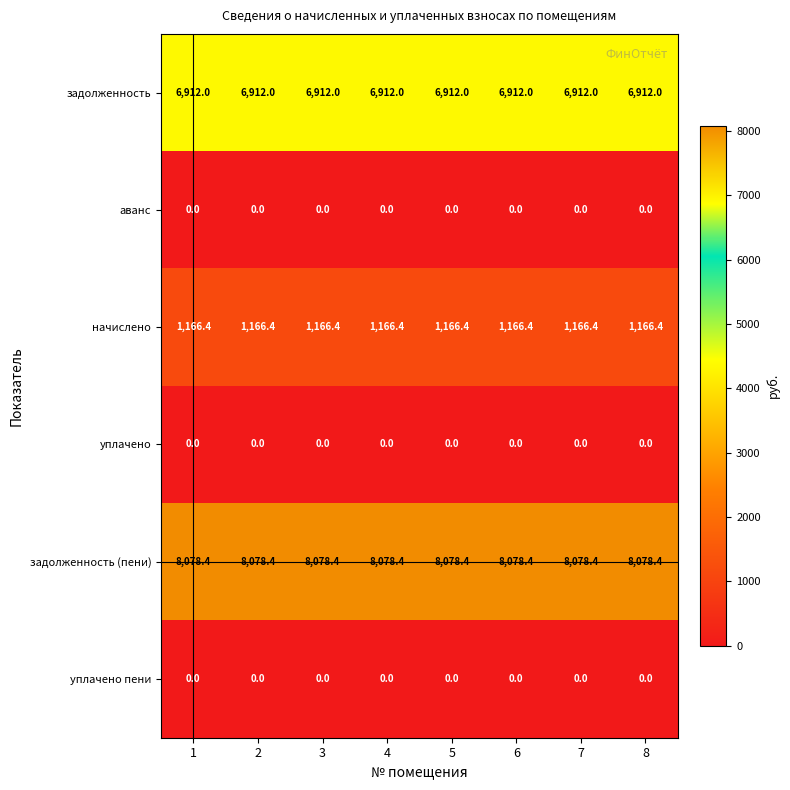

What is the maximum value shown in the chart?

8078.4